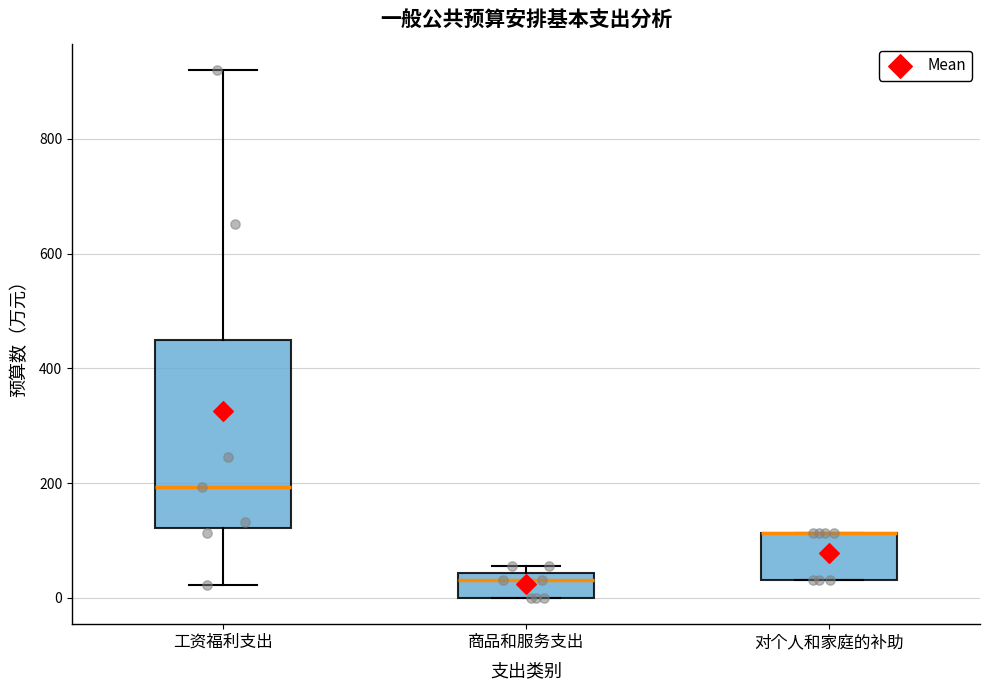

Reading left to right, transcribe this box plot: for each box, give where its median line is, the range the box spans, and where its two whiskers end, as read against the y-axis. The values are not printed on the chart, so give them approximately, as read against the axis.

工资福利支出: median 200, box 120 to 440, whiskers 20 to 920
商品和服务支出: median 40 (just below the box's upper edge), box 0 to 40, whiskers 0 to 60
对个人和家庭的补助: median 120 (drawn on the box's upper edge), box 40 to 120, whiskers 40 to 120